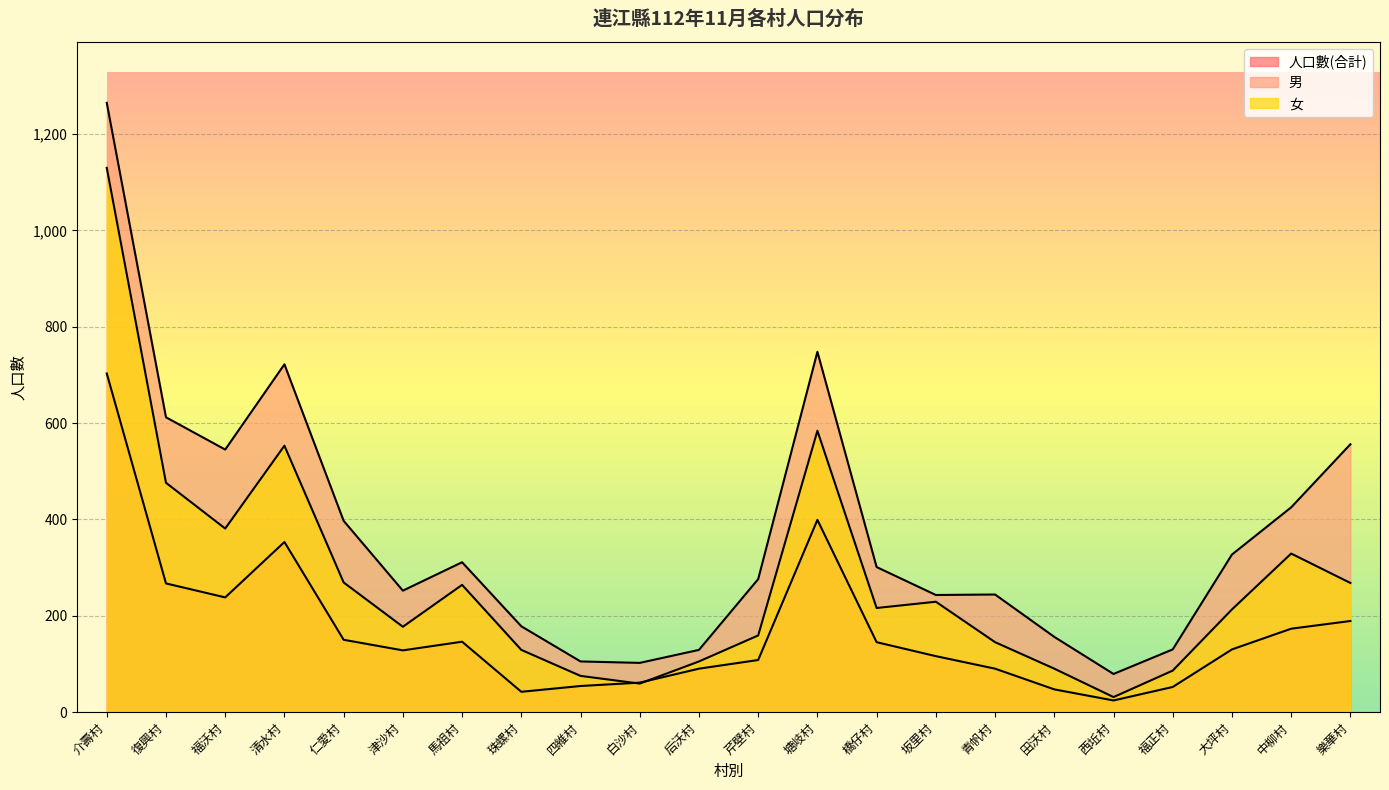

What is the total value across all series at 清水村?

1628